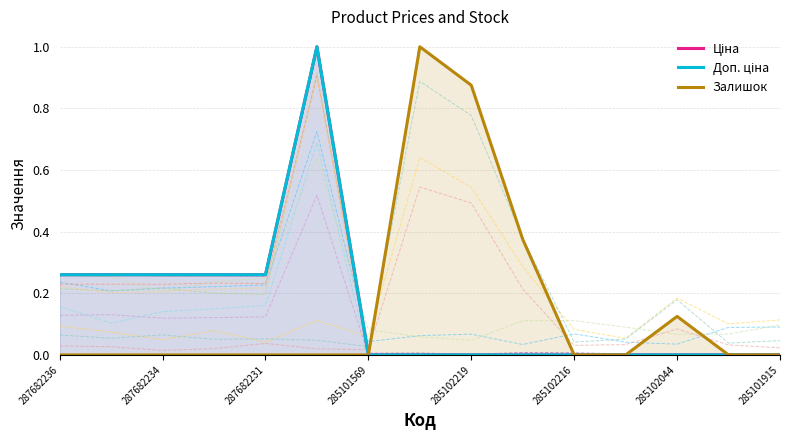

True or false: Залишок has more than 1 interior local peaks.

True